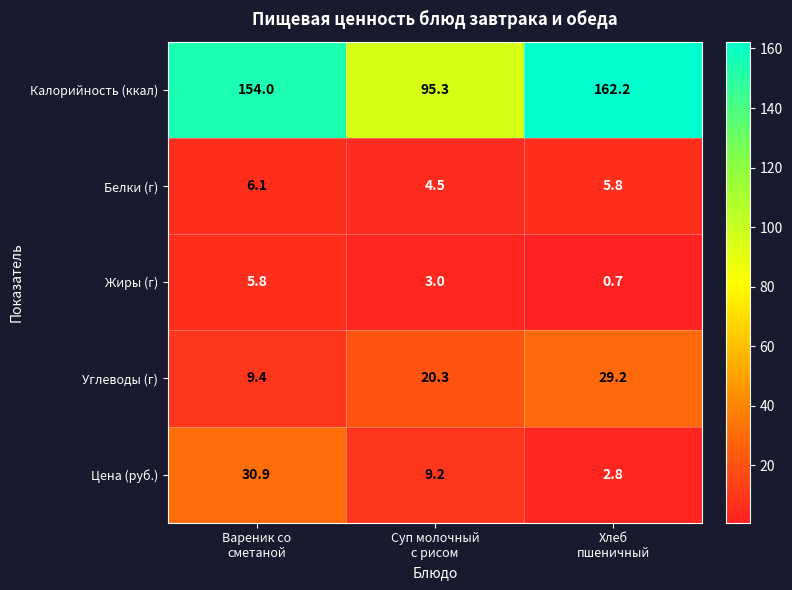

How many distinct data groups are displayed?

5